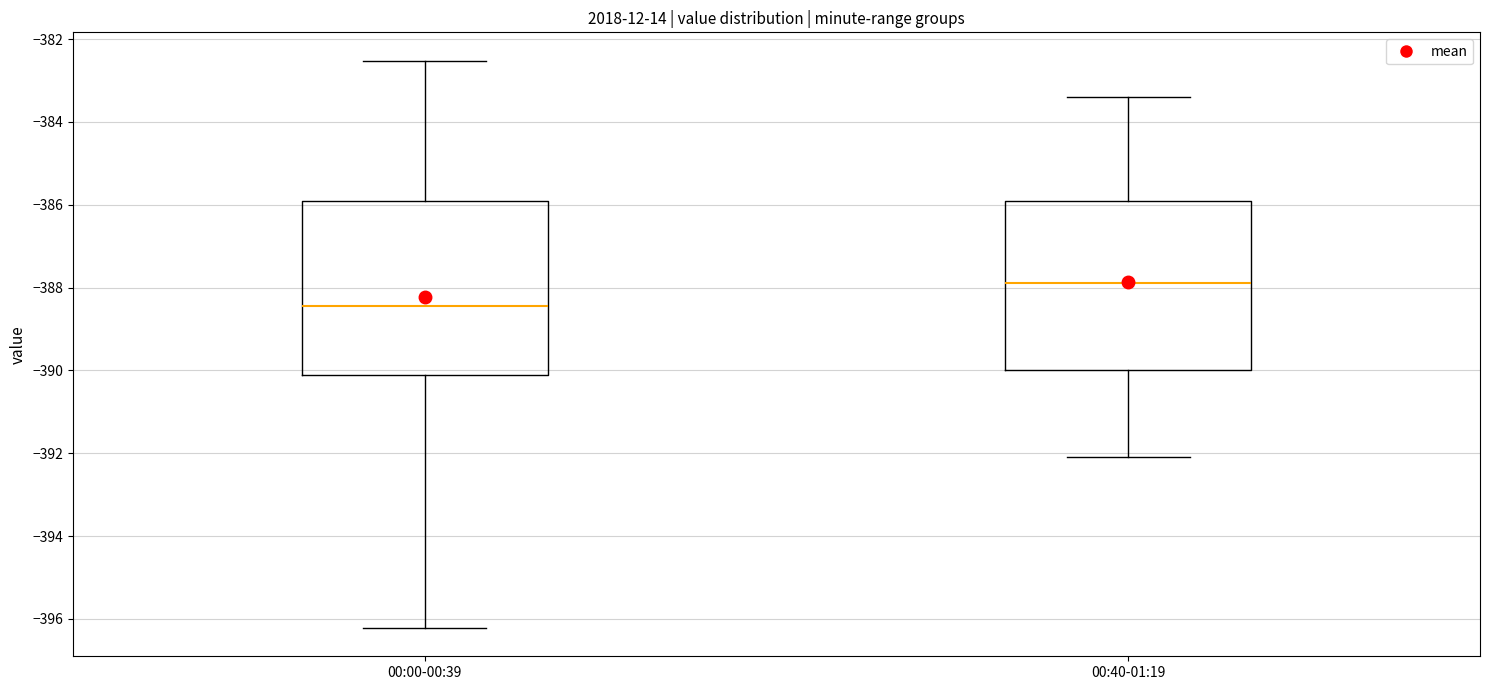

Reading left to right, transcribe this box plot: for each box, give where its median line is, the range the box spans, and where its two whiskers end, as read against the y-axis. The values are not printed on the chart, so give them approximately, as read against the axis.

00:00-00:39: median -388.4, box -390.2 to -386.0, whiskers -396.2 to -382.6
00:40-01:19: median -387.8, box -390.0 to -386.0, whiskers -392.0 to -383.4